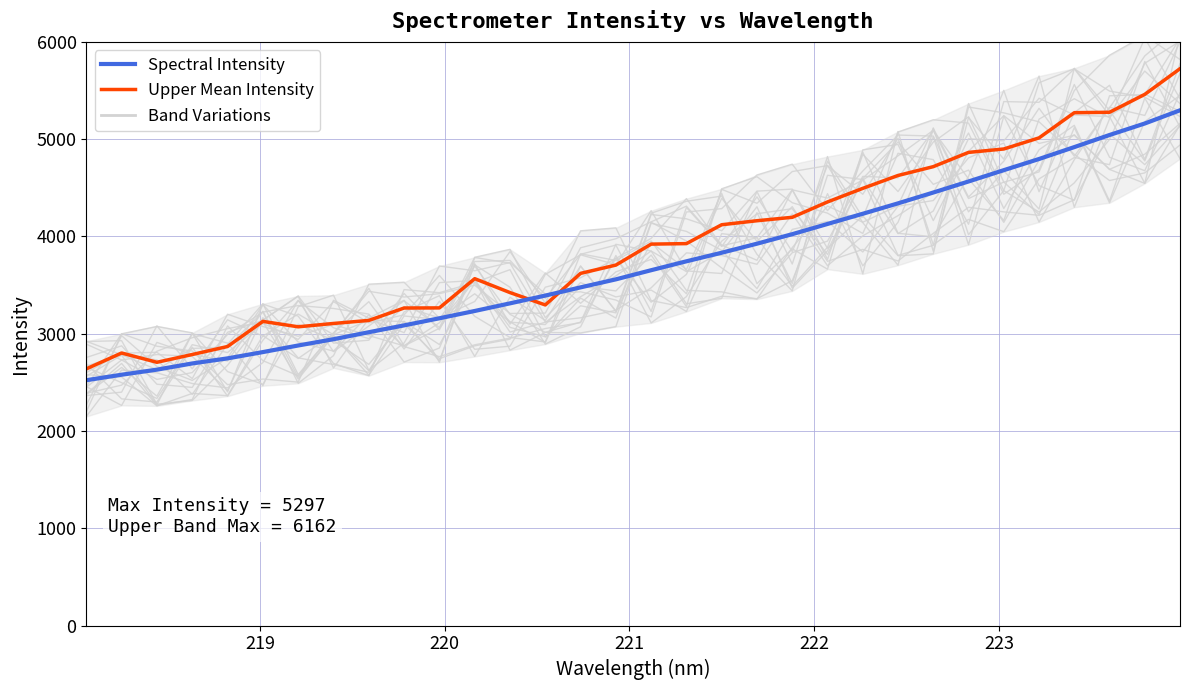

What is the minimum value for Spectral Intensity?

2522.0